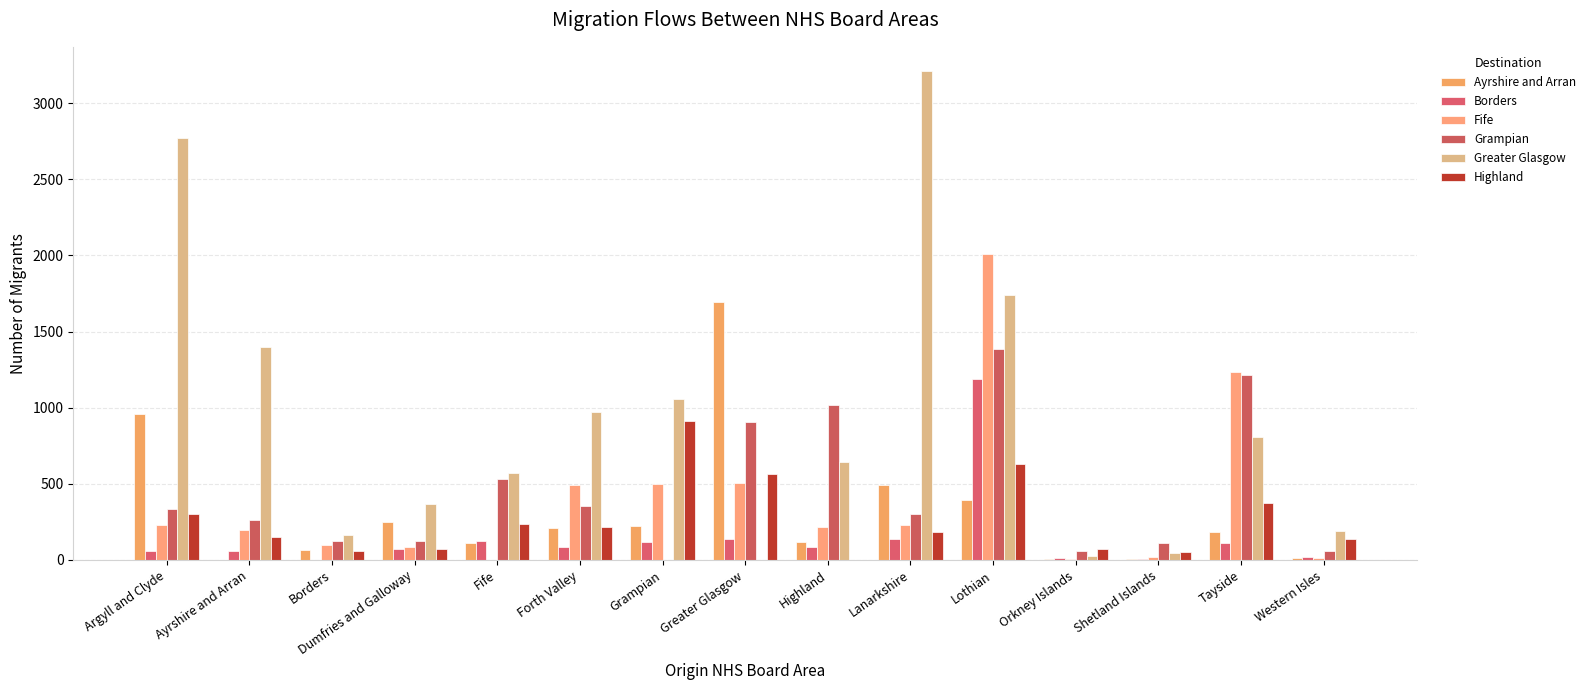

At which category is the sum across all series the highest?

Lothian